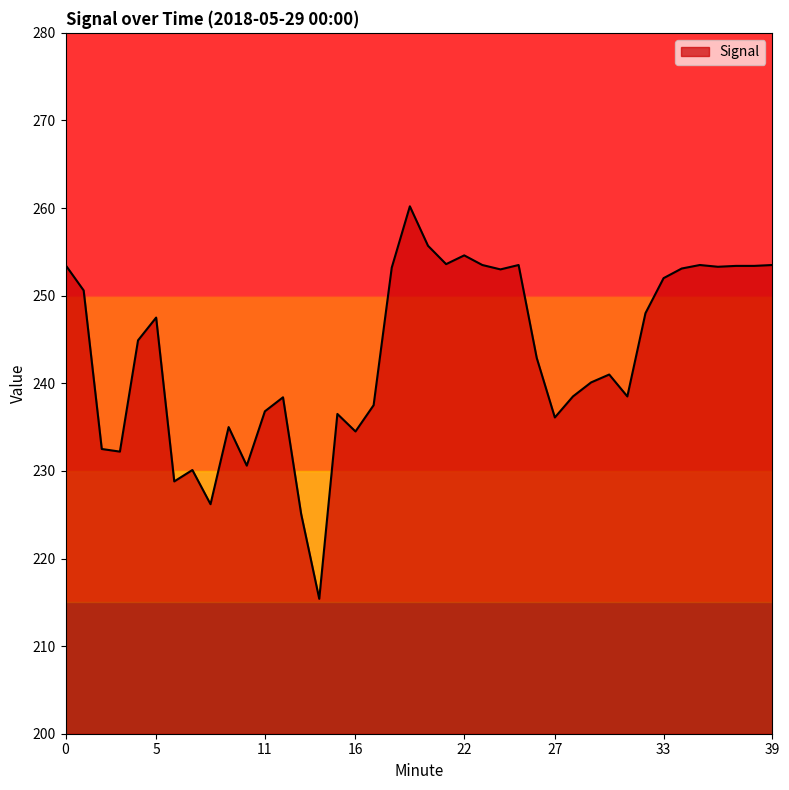

What is the difference between the maximum and minimum values?

44.8